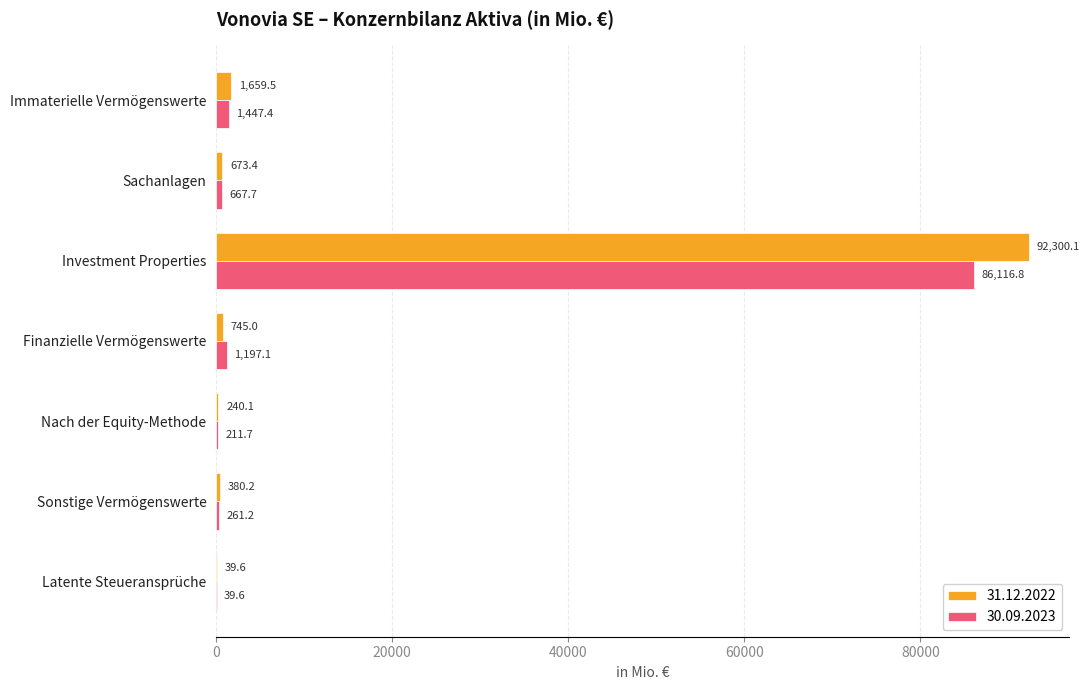

Is it true that 30.09.2023 equals 86116.8 at Investment Properties?

True